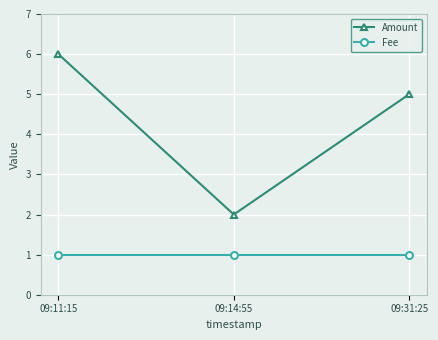

List the series in order of their overall mean, highest first.

Amount, Fee